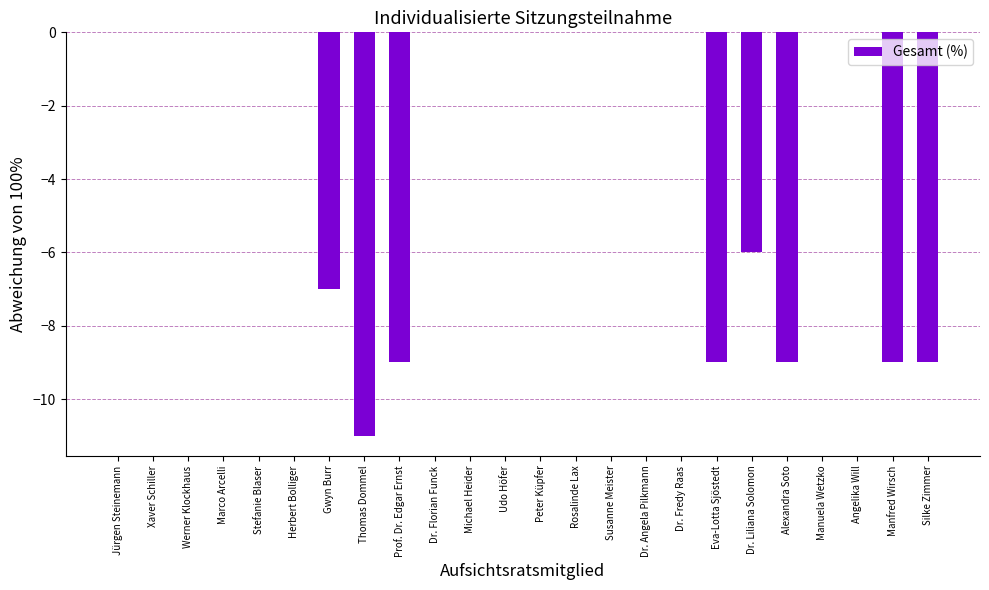

What is the sum of all values?

-69